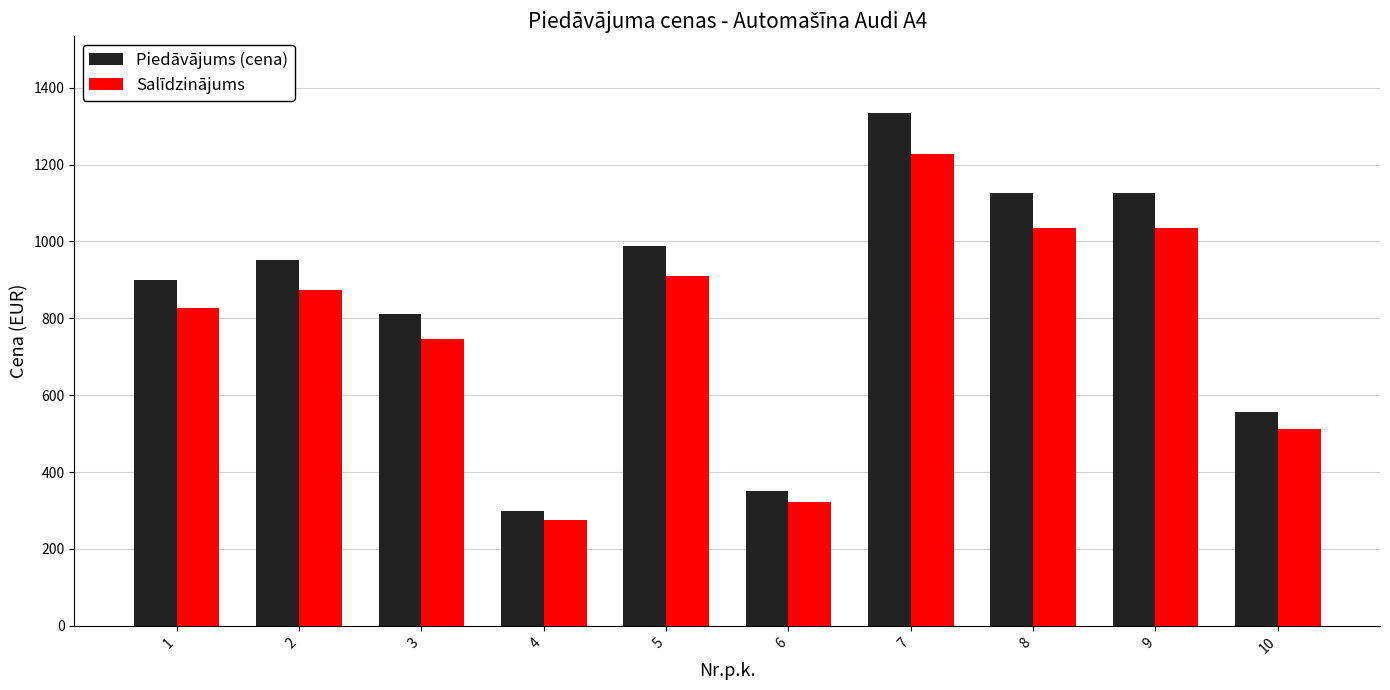

The Salīdzinājums series shows 325.0 at 8. True or false?

False